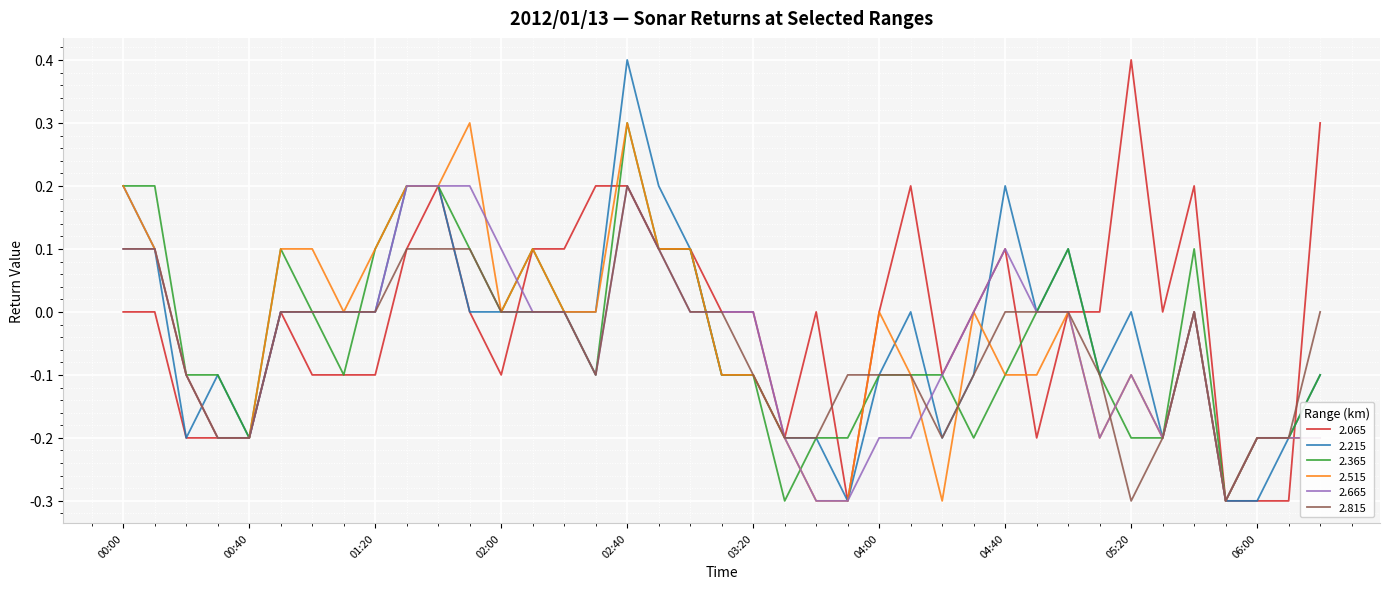

What is the lowest value of the 2.365 series?

-0.3